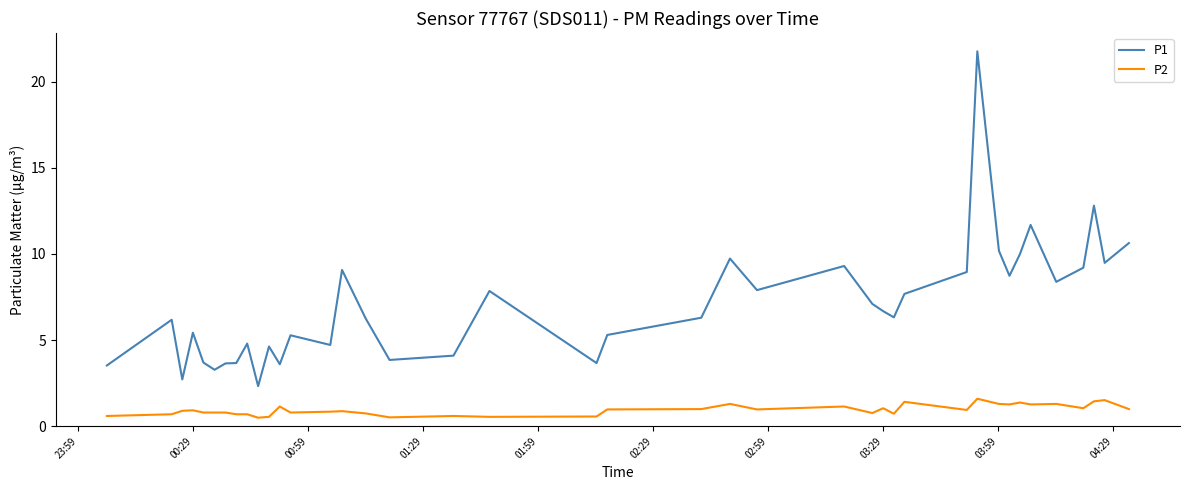

List the series in order of their peak value, lowest first.

P2, P1